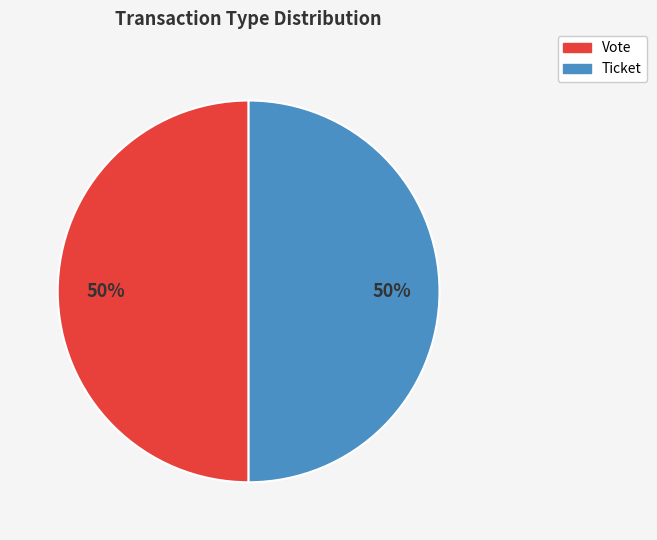

Do Vote and Ticket together represent more than half of the pie?

Yes